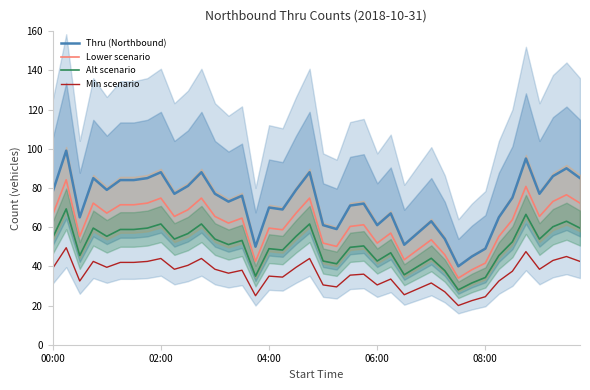

True or false: Alt scenario and Thru (Northbound) intersect in this chart.

False